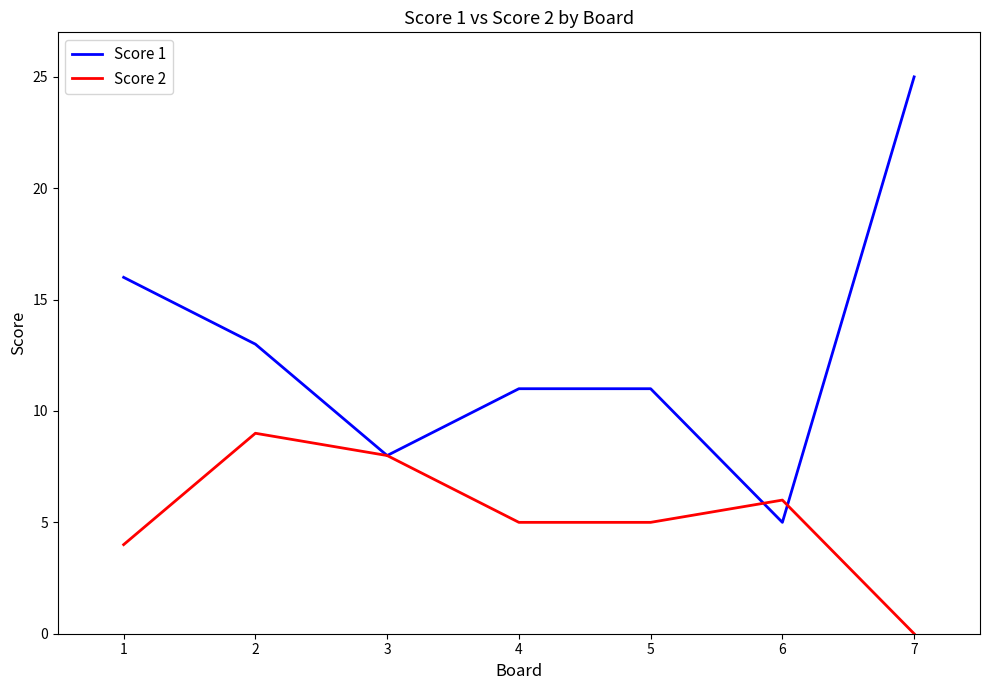

List the series in order of their peak value, lowest first.

Score 2, Score 1